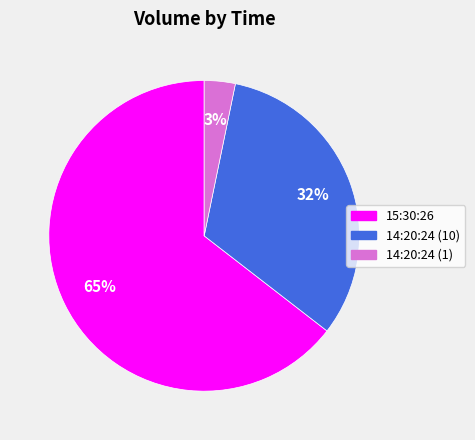

The 15:30:26 slice represents 65% of the pie. True or false?

True